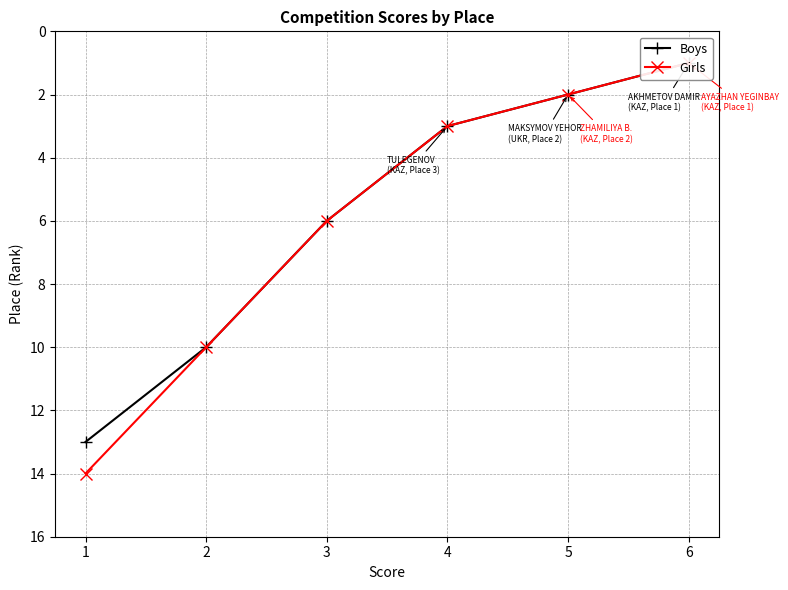

What is the sum of the Girls values at 6 and 2?

11